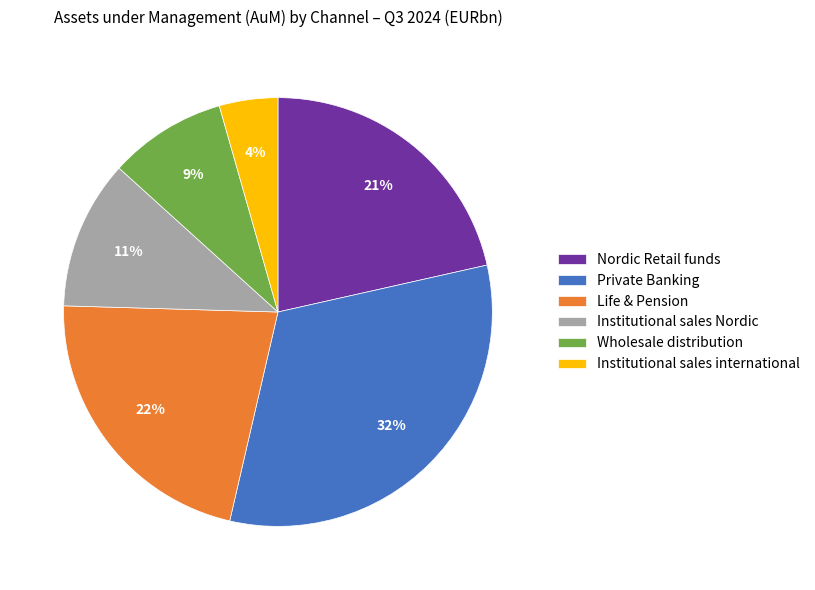

To the nearest percent, what is the difference between the Institutional sales Nordic and Wholesale distribution slice percentages?

2%